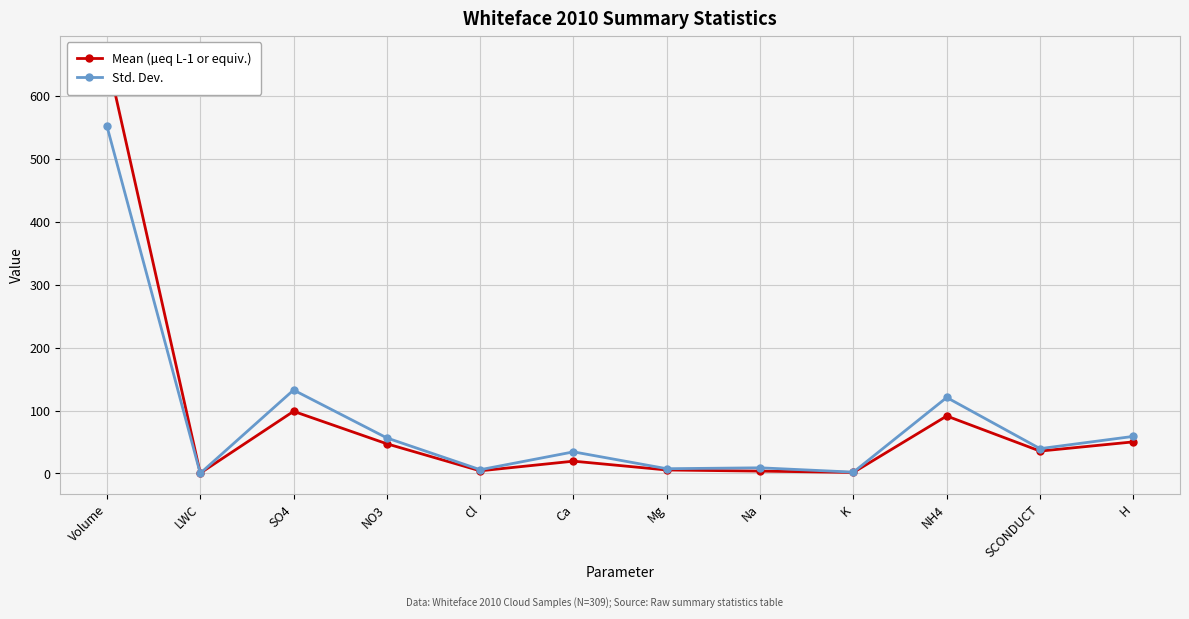

What is the total value across all series at NH4?

212.0